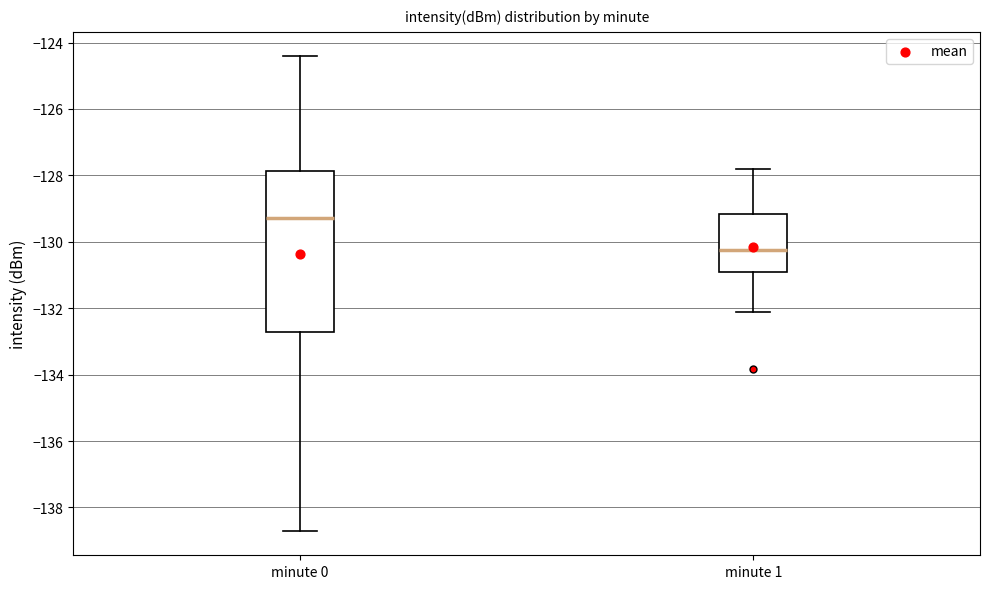

Reading left to right, read every box against the y-axis: the position of its median line, the range the box covers, and the ends of its whiskers. The values are not printed on the chart, so give them approximately, as read against the axis.

minute 0: median -129.2, box -132.8 to -127.8, whiskers -138.8 to -124.4
minute 1: median -130.2, box -131.0 to -129.2, whiskers -132.0 to -127.8